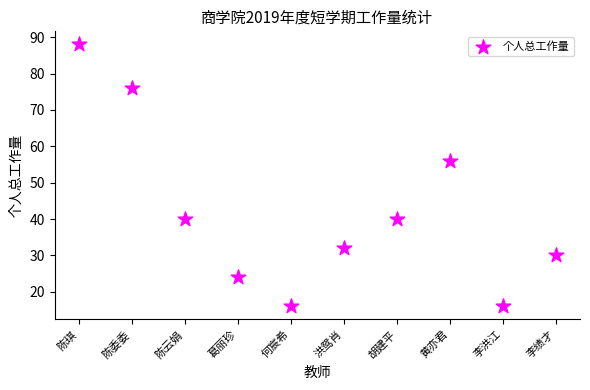

What Y value in the scatter plot is closest to 52?

56